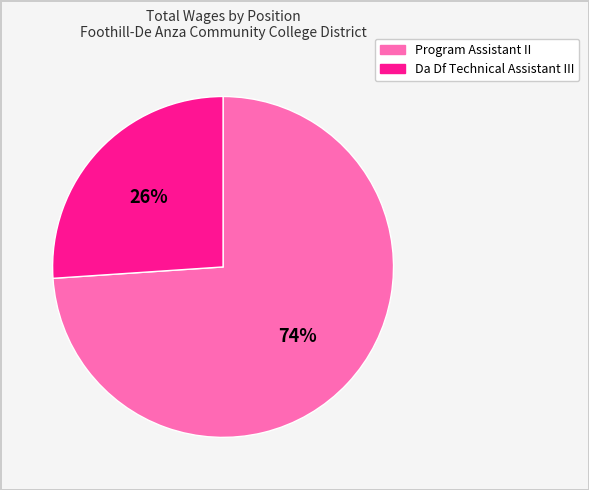

To the nearest percent, what portion does Da Df Technical Assistant III represent?

26%